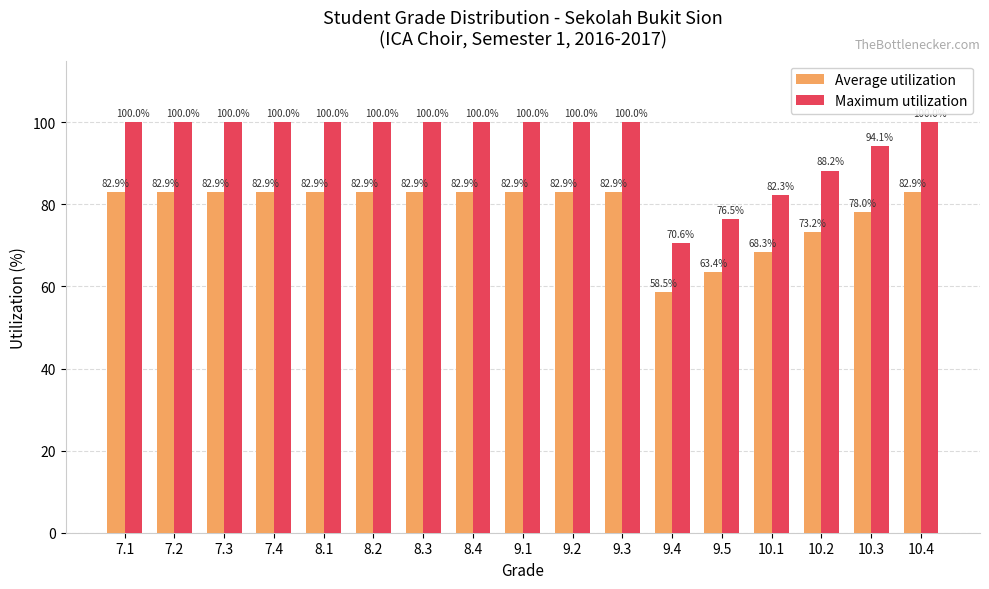

Which series has the widest spread of values?

Maximum utilization